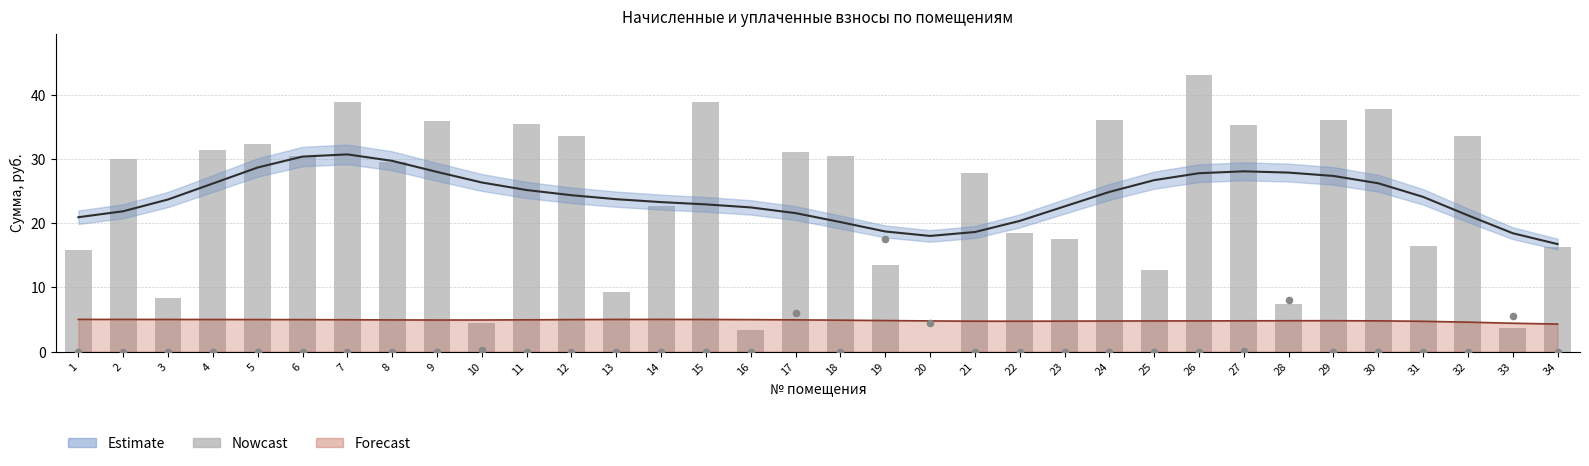

Is the value of уплачено at 18 greater than the value of задолженность at 28?

No